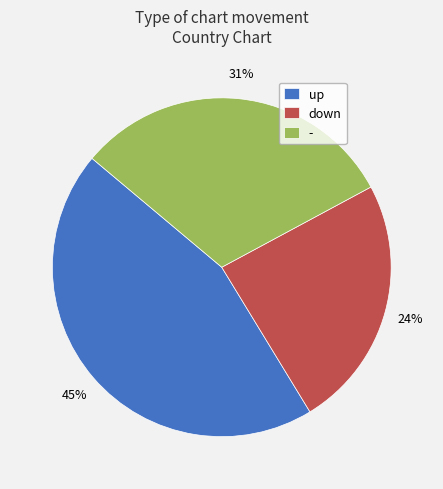

Which slice is the largest?

up